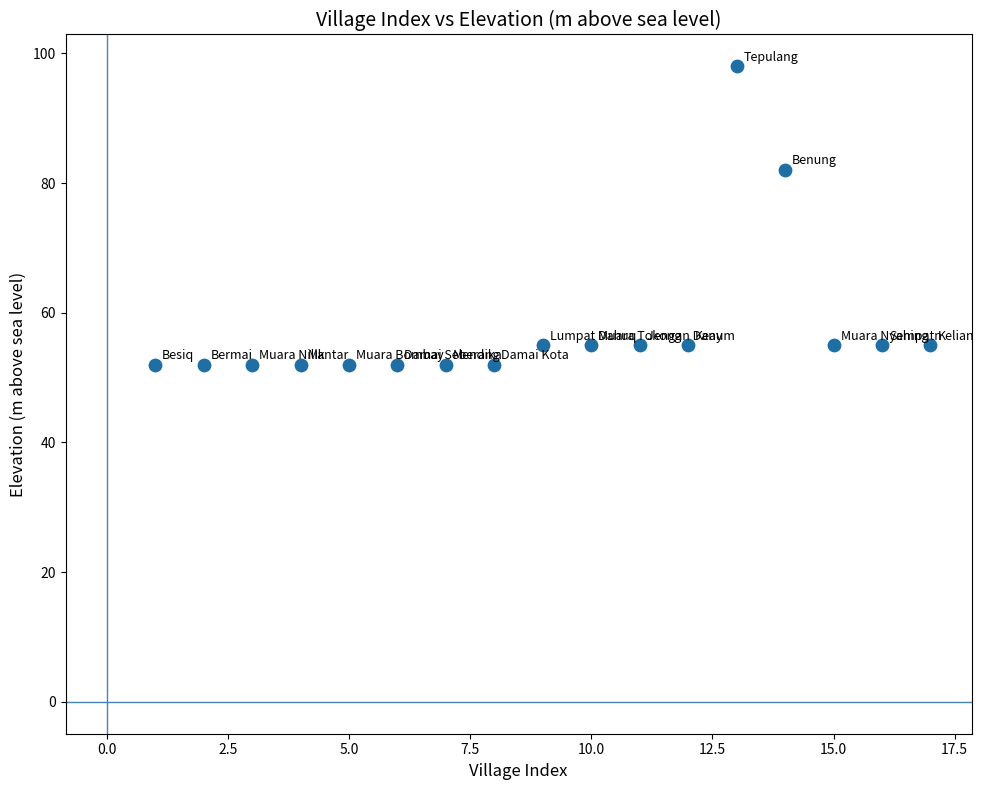

What Y value in the scatter plot is closest to 75?

82